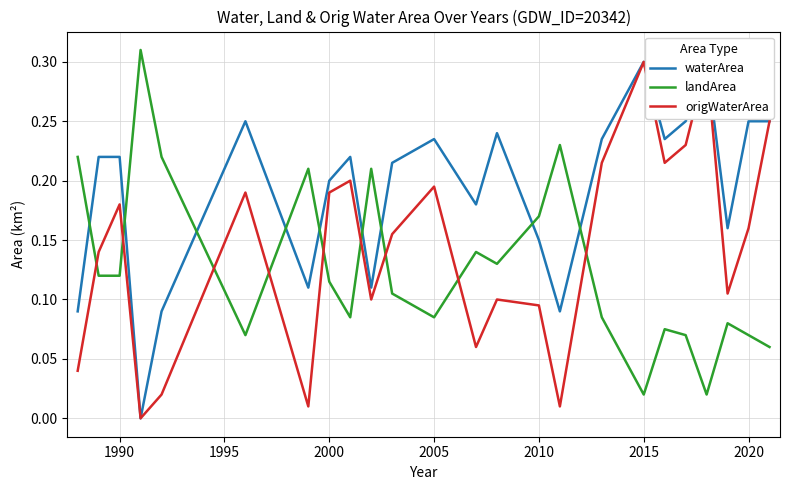

What is the value of the landArea point at the 12th from the left?

0.1